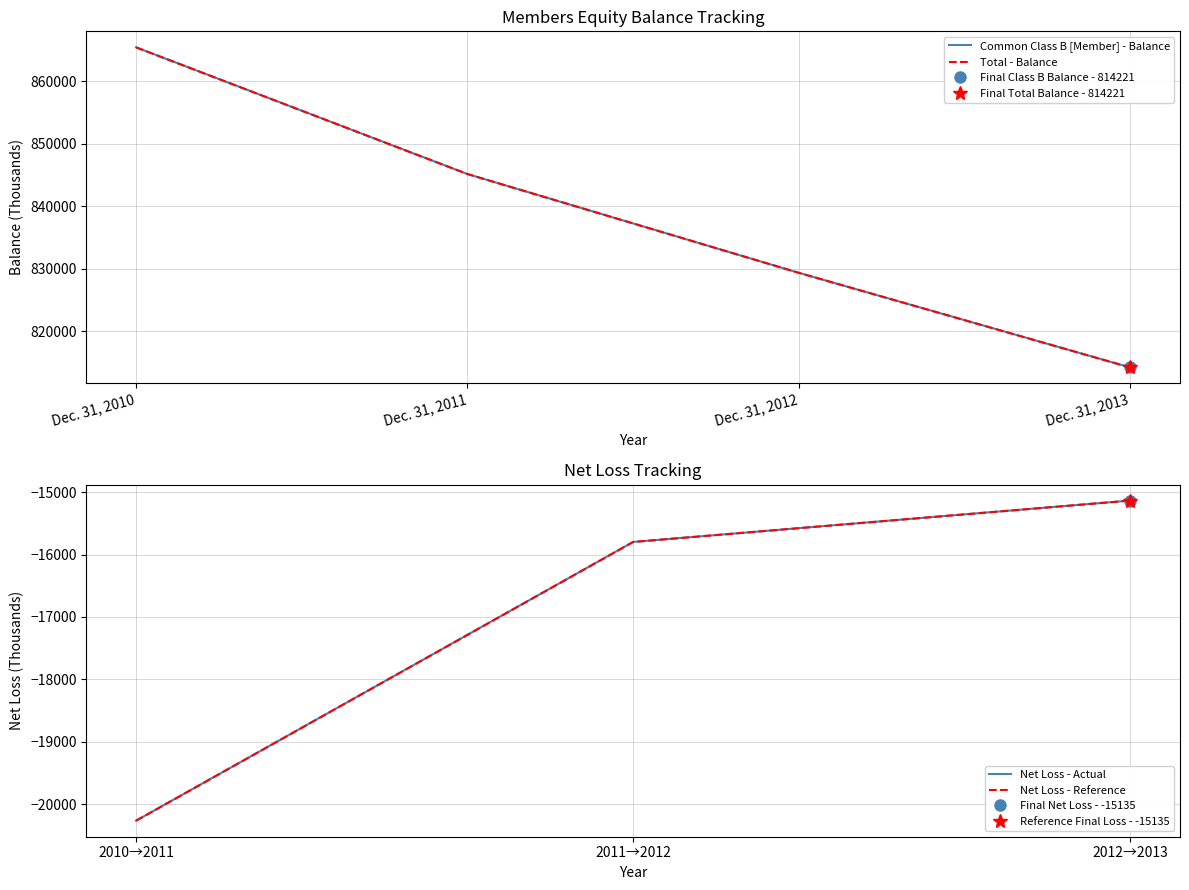

True or false: Total and Common Class B [Member] cross at least once.

False